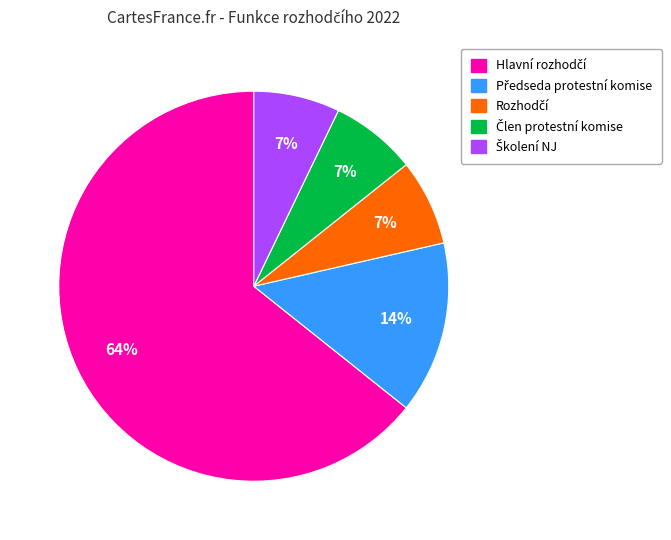

How many segments does this pie chart have?

5